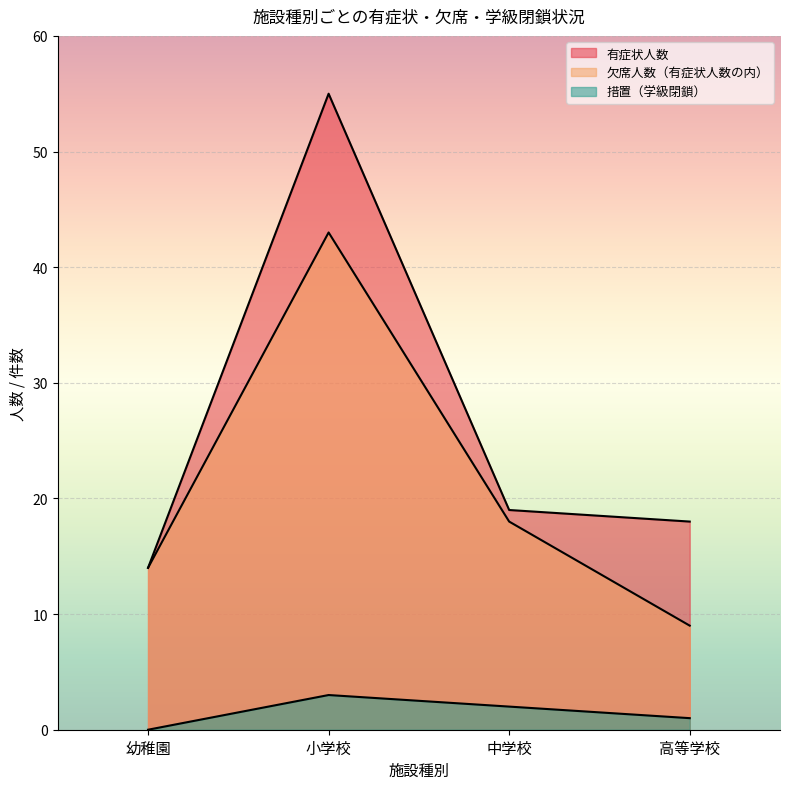

What is the label of the 1st point from the left?

幼稚園